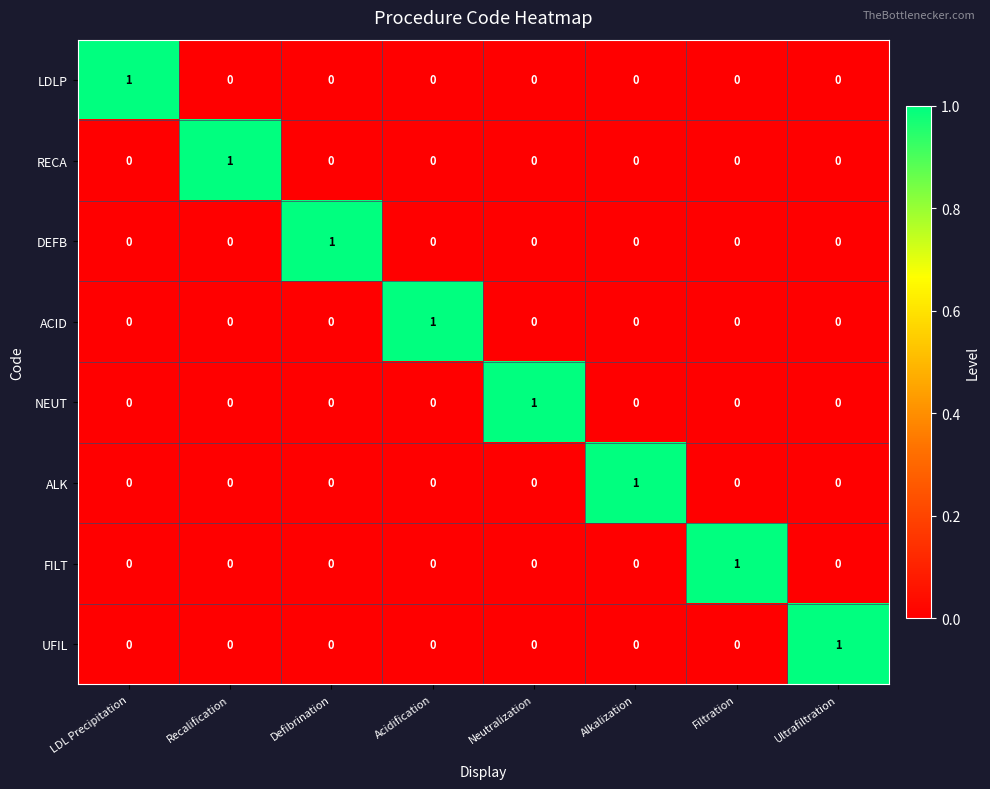

How many DEFB values are between 0 and 1?

8